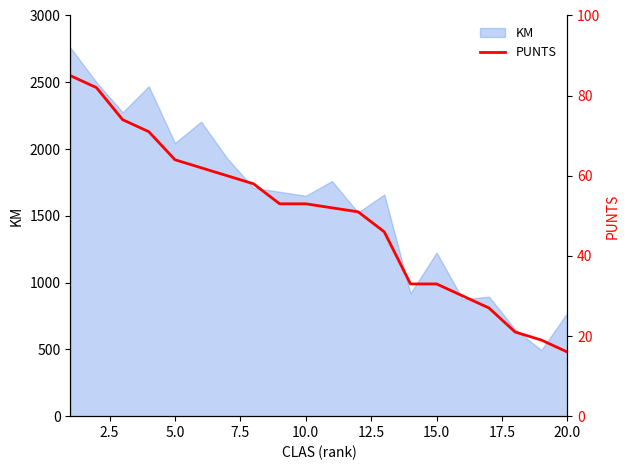

How many data points does each series have?

20